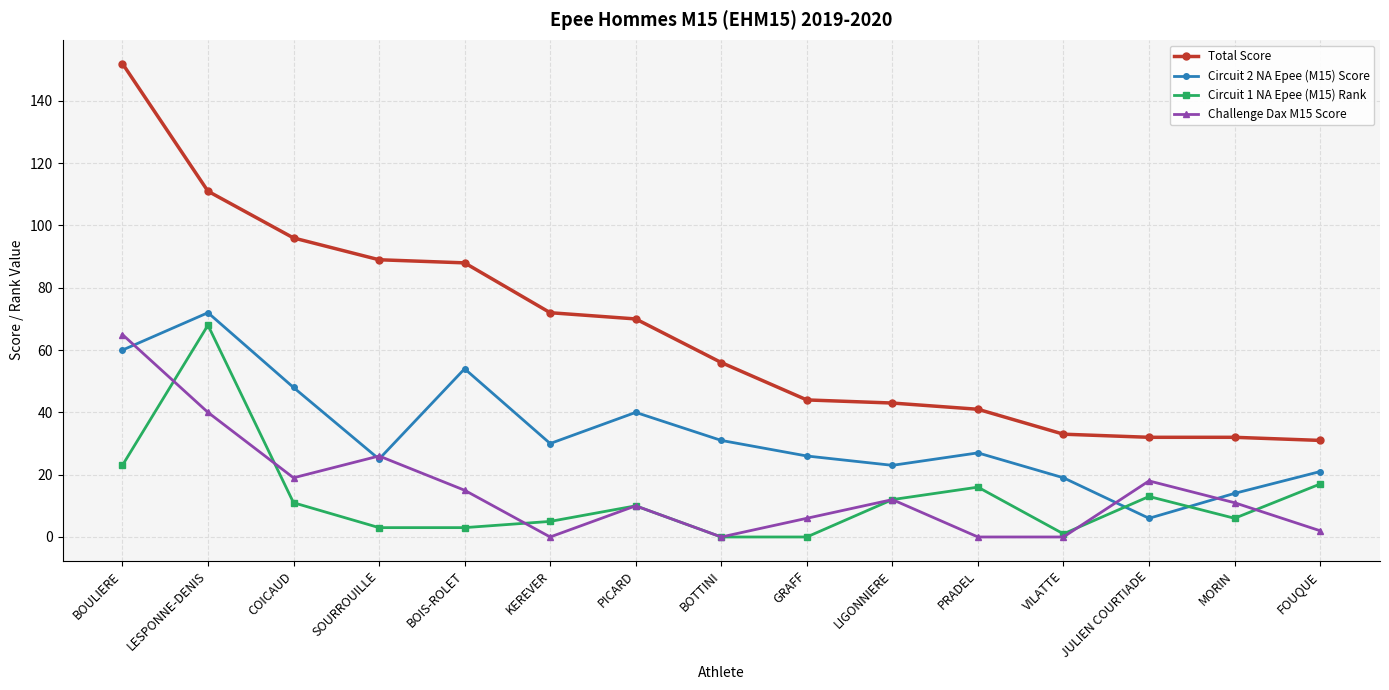

Reading left to right, extract all data points from this chart.

Total Score: BOULIERE=152	LESPONNE-DENIS=111	COICAUD=96	SOURROUILLE=89	BOIS-ROLET=88	KEREVER=72	PICARD=70	BOTTINI=56	GRAFF=44	LIGONNIERE=43	PRADEL=41	VILATTE=33	JULIEN COURTIADE=32	MORIN=32	FOUQUE=31
Circuit 2 NA Epee (M15) Score: BOULIERE=60	LESPONNE-DENIS=72	COICAUD=48	SOURROUILLE=25	BOIS-ROLET=54	KEREVER=30	PICARD=40	BOTTINI=31	GRAFF=26	LIGONNIERE=23	PRADEL=27	VILATTE=19	JULIEN COURTIADE=6	MORIN=14	FOUQUE=21
Circuit 1 NA Epee (M15) Rank: BOULIERE=23	LESPONNE-DENIS=68	COICAUD=11	SOURROUILLE=3	BOIS-ROLET=3	KEREVER=5	PICARD=10	BOTTINI=0	GRAFF=0	LIGONNIERE=12	PRADEL=16	VILATTE=1	JULIEN COURTIADE=13	MORIN=6	FOUQUE=17
Challenge Dax M15 Score: BOULIERE=65	LESPONNE-DENIS=40	COICAUD=19	SOURROUILLE=26	BOIS-ROLET=15	KEREVER=0	PICARD=10	BOTTINI=0	GRAFF=6	LIGONNIERE=12	PRADEL=0	VILATTE=0	JULIEN COURTIADE=18	MORIN=11	FOUQUE=2